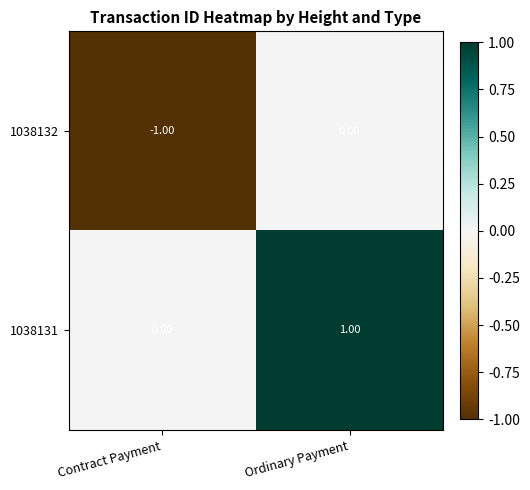

How many values in the 1038132 series are below 0?

1